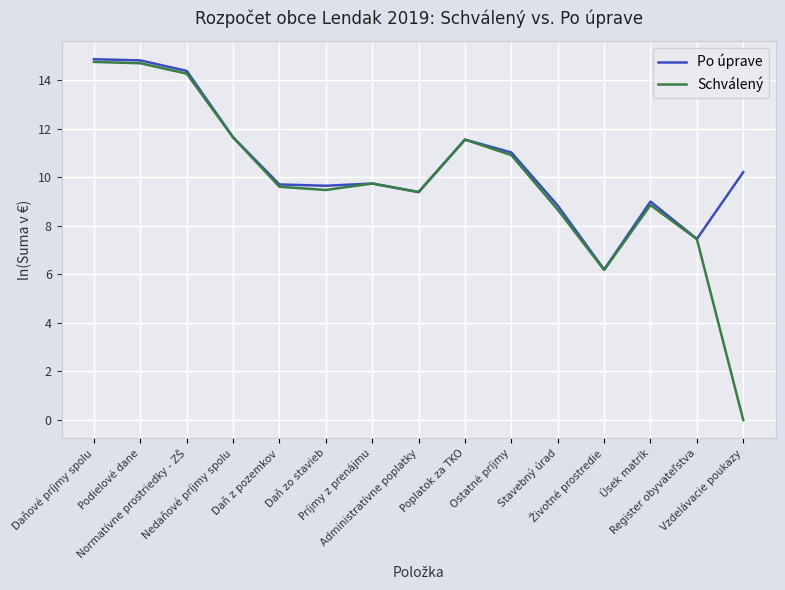

What is the highest value of the Po úprave series?

14.9